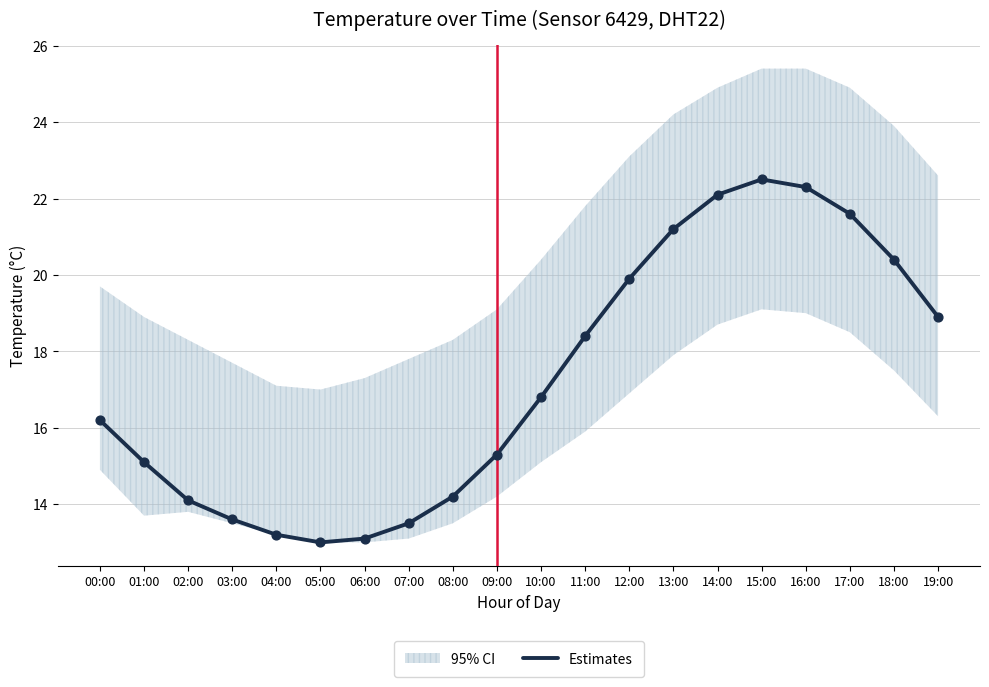

Between 10:00 and 00:00, which is larger?

10:00